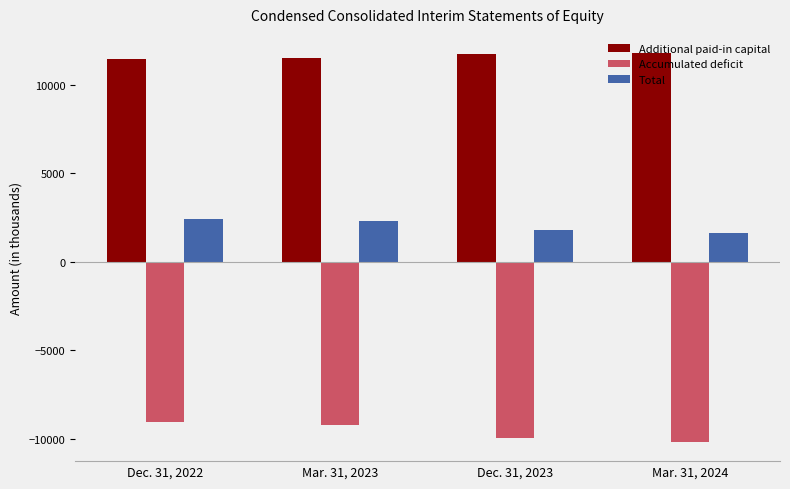

What is the highest value of the Additional paid-in capital series?

11765